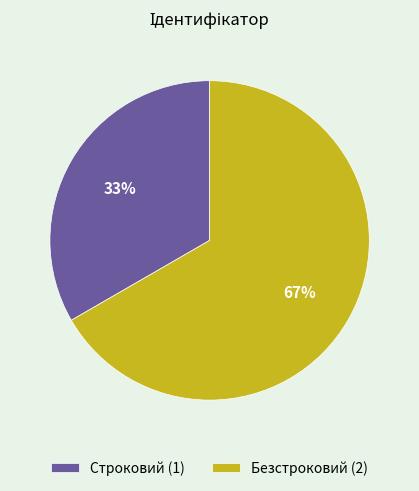

Is it true that Строковий is 20% of the pie?

False